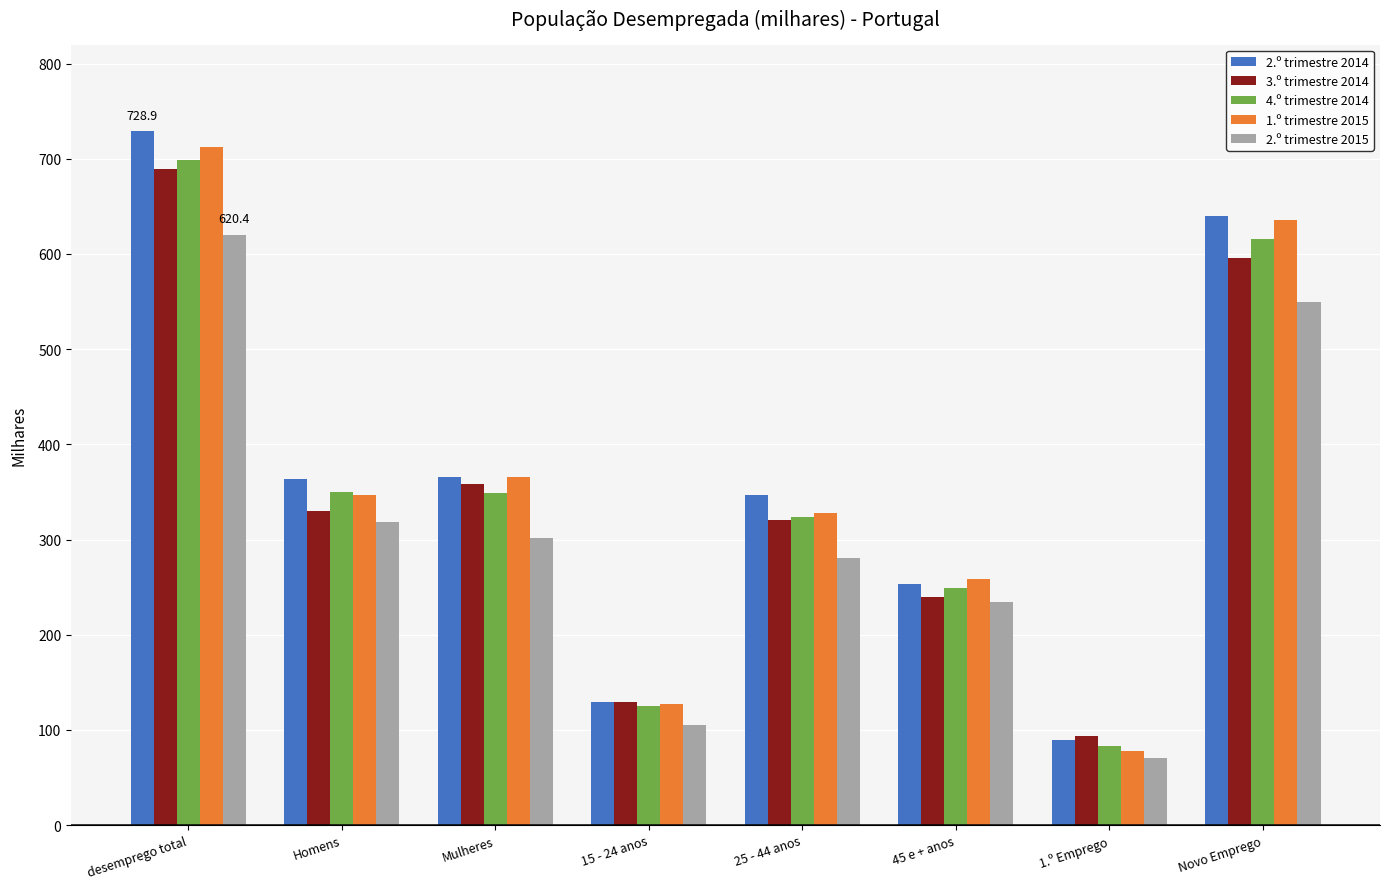

The 2.º trimestre 2014 series shows 129.3 at 15 - 24 anos. True or false?

True